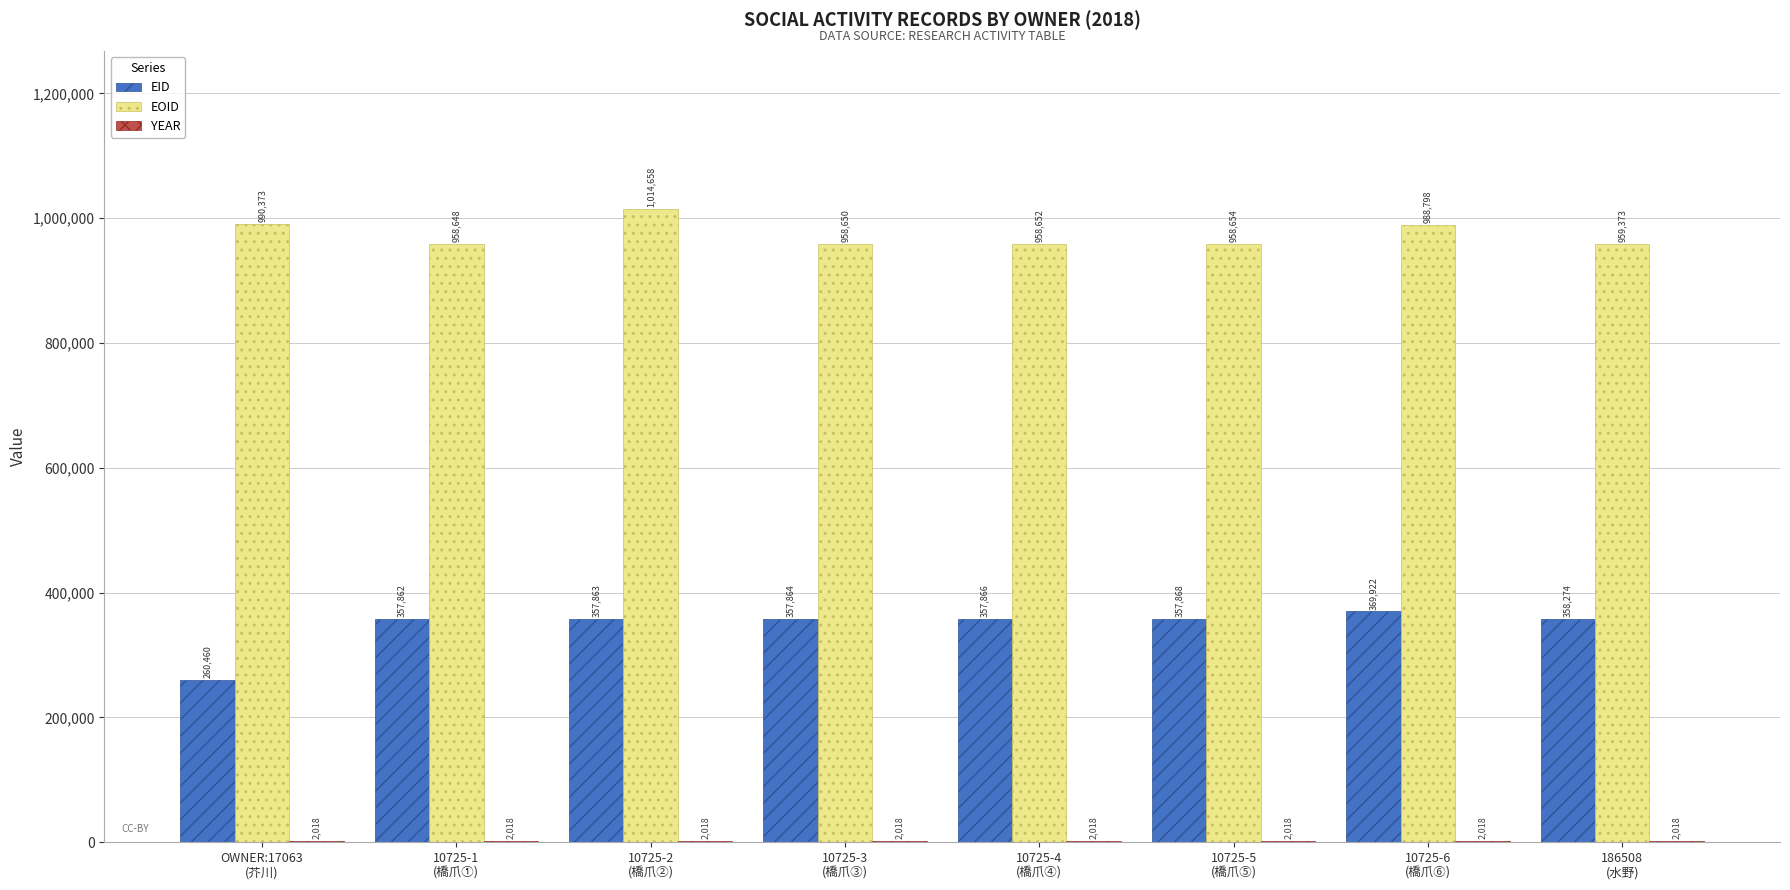

What is the maximum value for EOID?

1014658